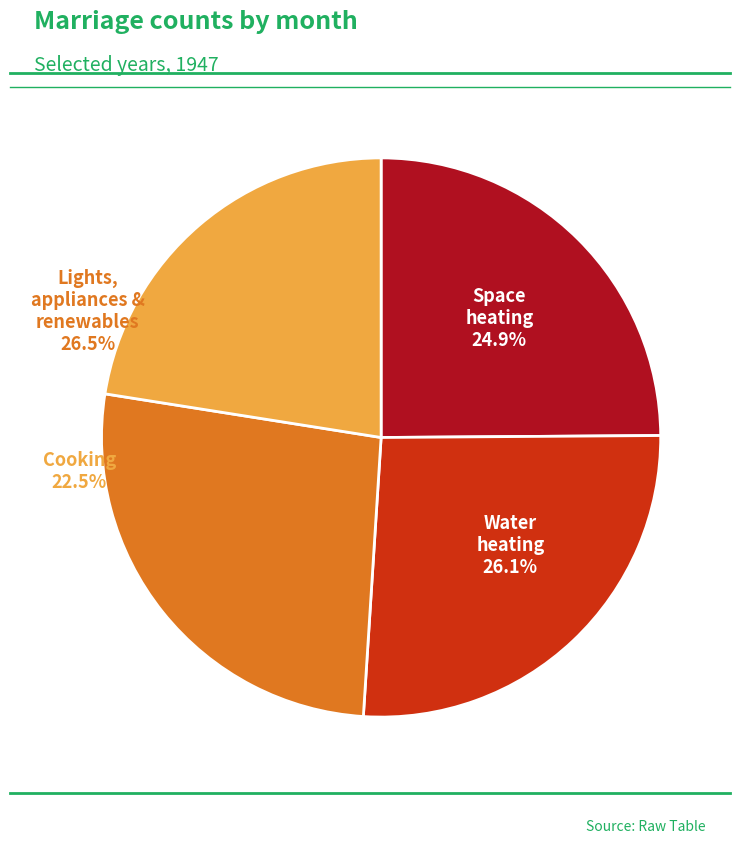

Is it true that 1 is 30% of the pie?

False